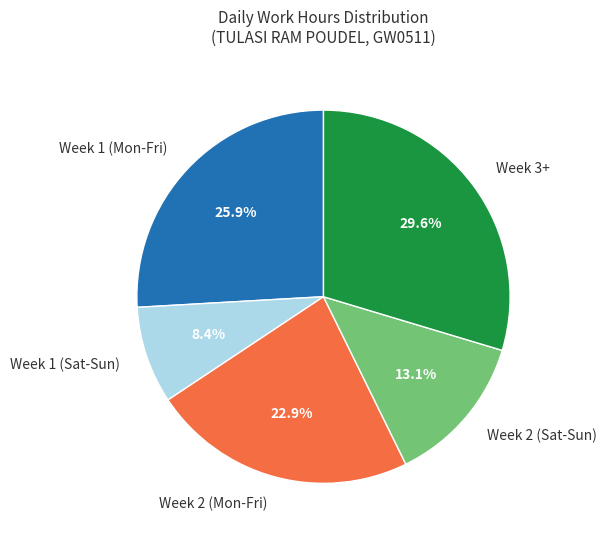

How much of the chart is everything except Week 2 (Sat-Sun)?

86.9%